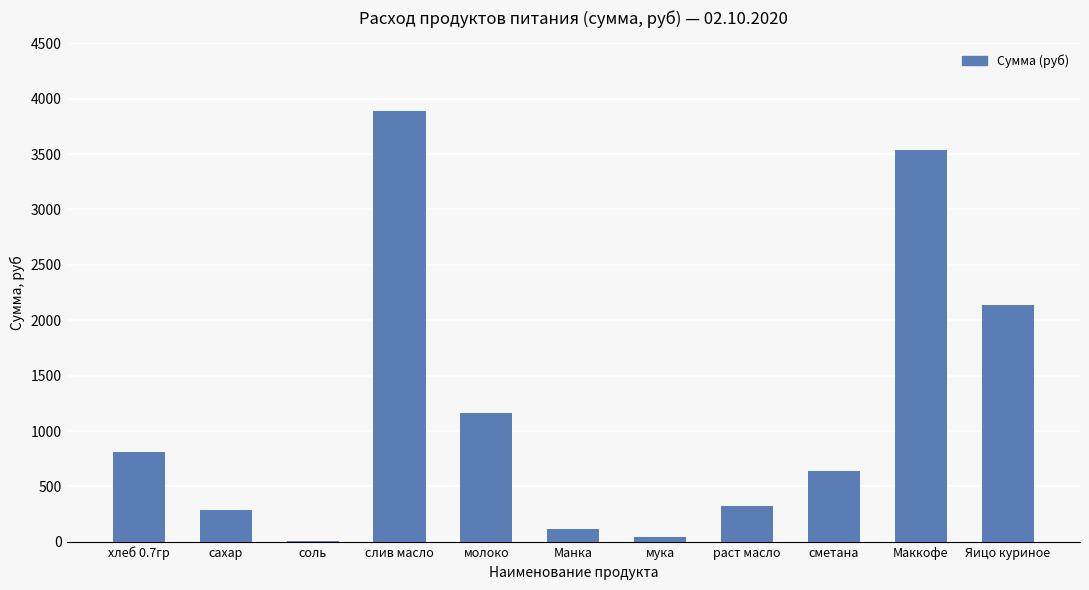

At which category does the chart reach its peak across all series?

слив масло